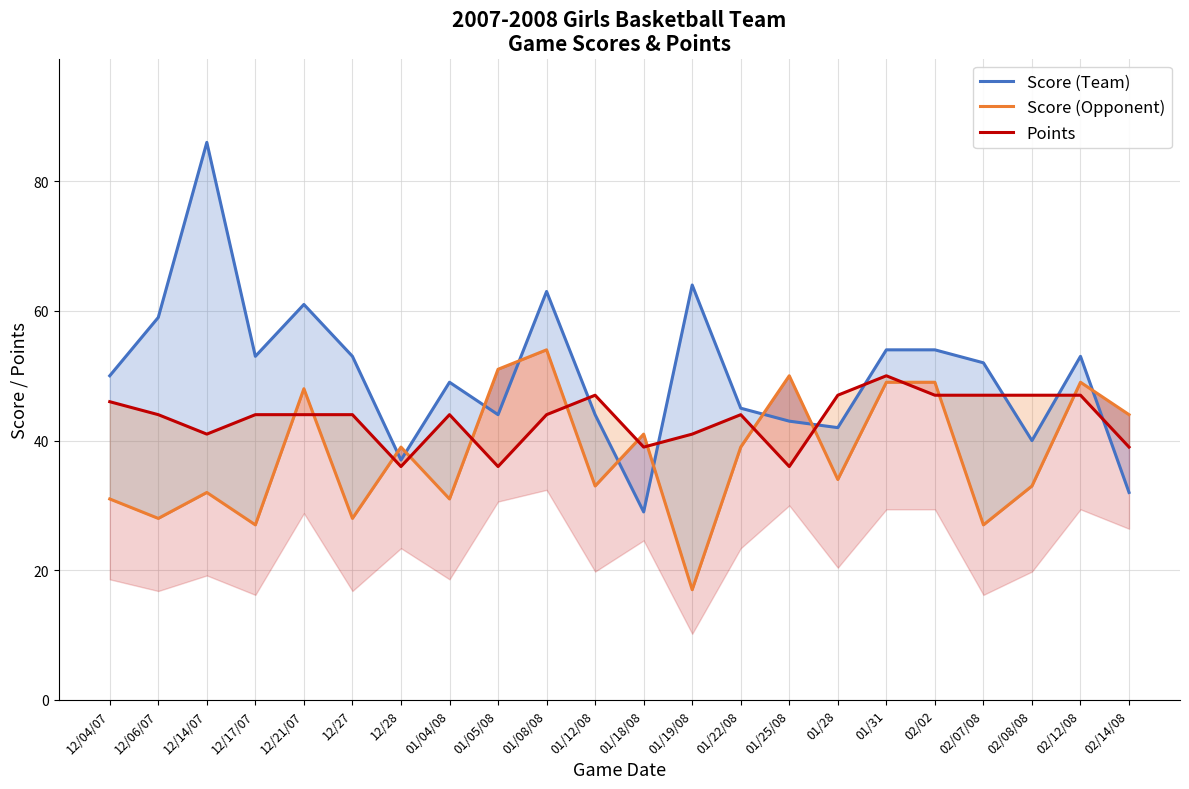

Where is the first local minimum for Score (Opponent)?

12/06/07